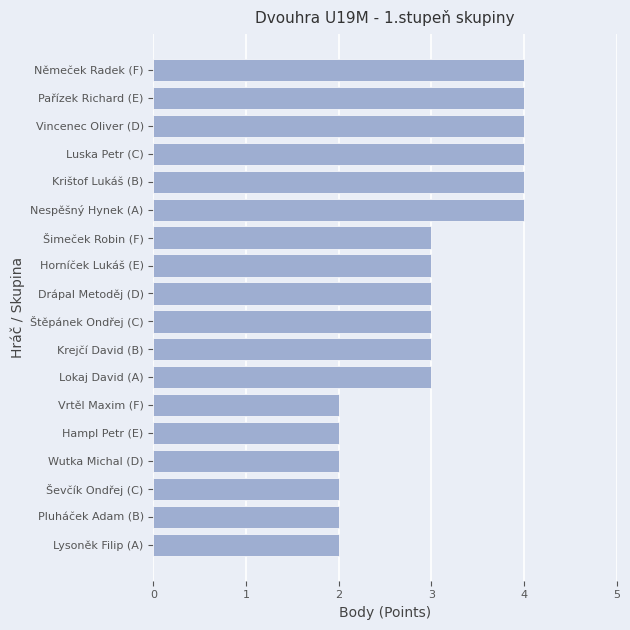

What is the difference between the maximum and minimum values?

2